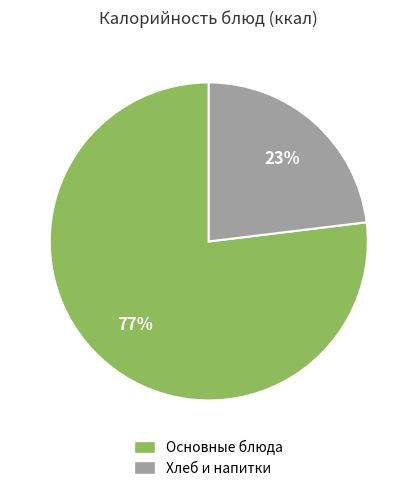

Does any single category account for the majority?

Yes